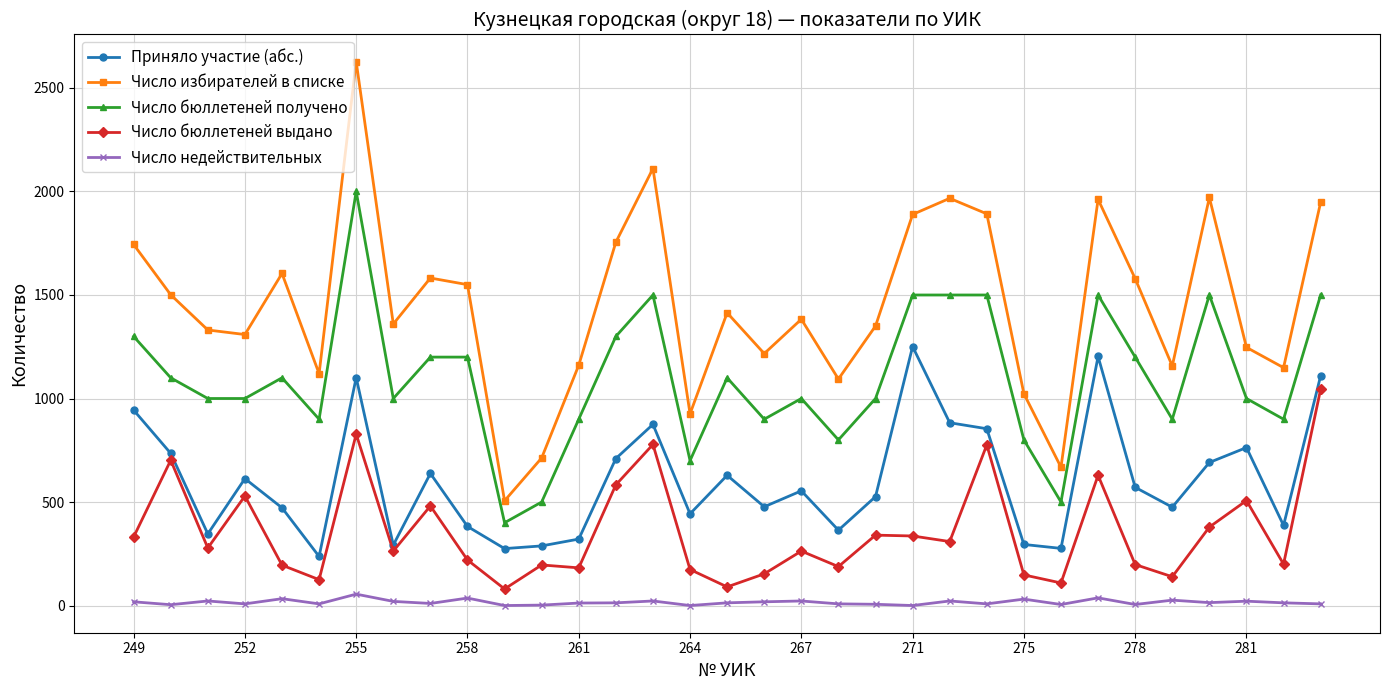

Which series has the widest spread of values?

Число избирателей в списке